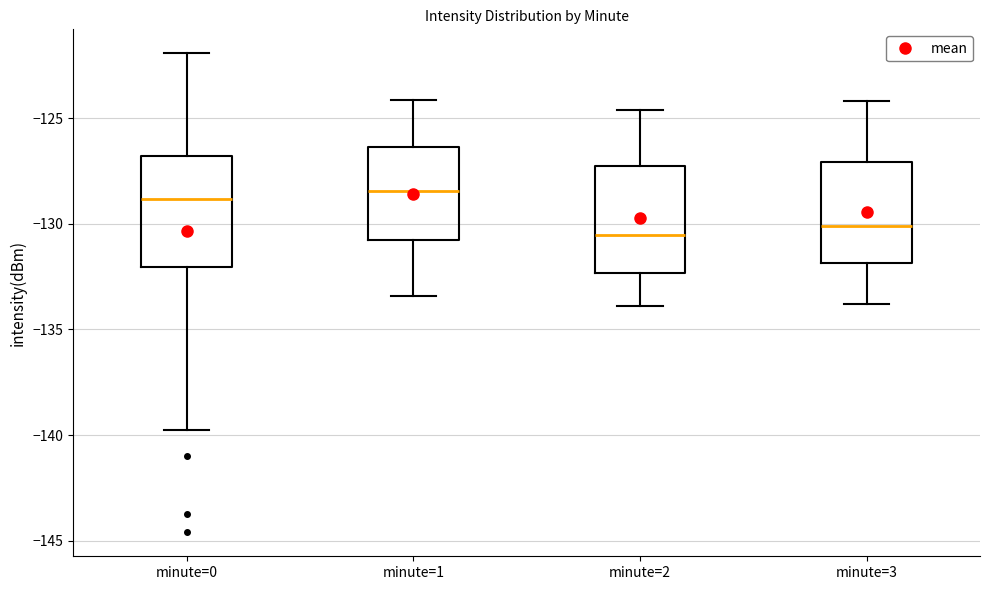

Reading left to right, read every box against the y-axis: the position of its median line, the range the box covers, and the ends of its whiskers. The values are not printed on the chart, so give them approximately, as read against the axis.

minute=0: median -129.0, box -132.0 to -127.0, whiskers -140.0 to -122.0
minute=1: median -128.5, box -130.5 to -126.5, whiskers -133.5 to -124.0
minute=2: median -130.5, box -132.5 to -127.0, whiskers -134.0 to -124.5
minute=3: median -130.0, box -132.0 to -127.0, whiskers -134.0 to -124.0